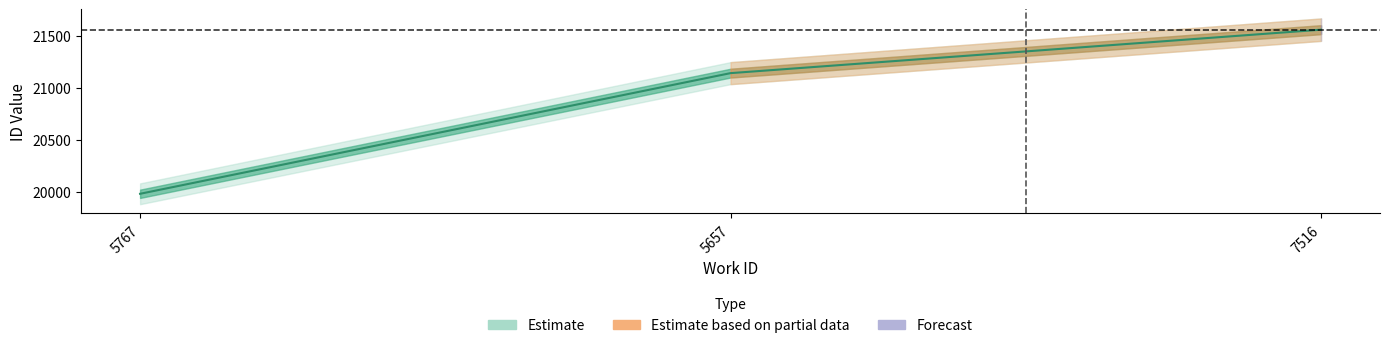

What is the change in value from 5657 to 7516?

+417